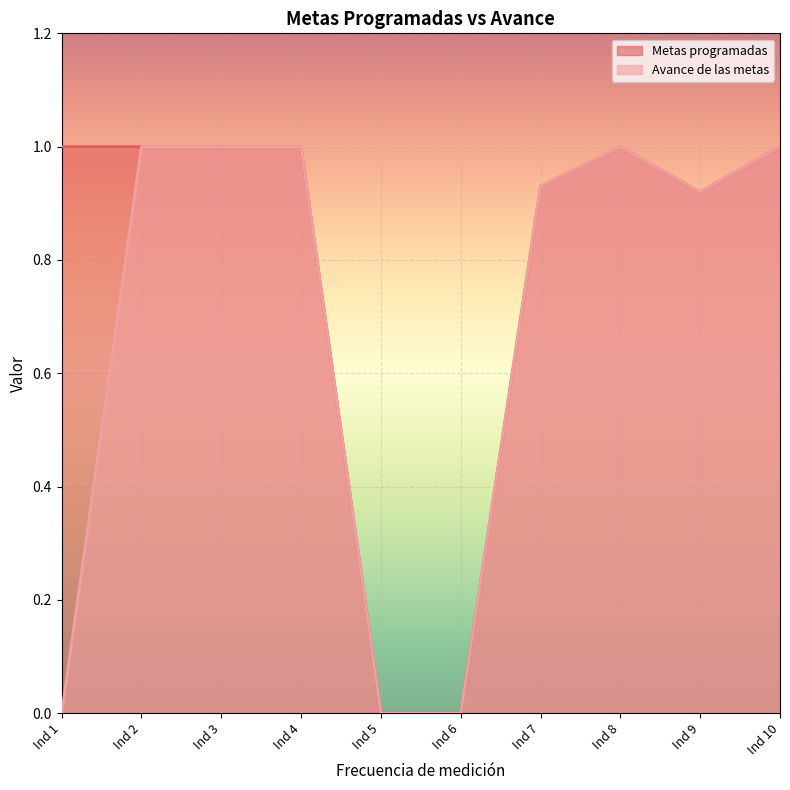

The Metas programadas series shows 1.0 at Ind 2. True or false?

True